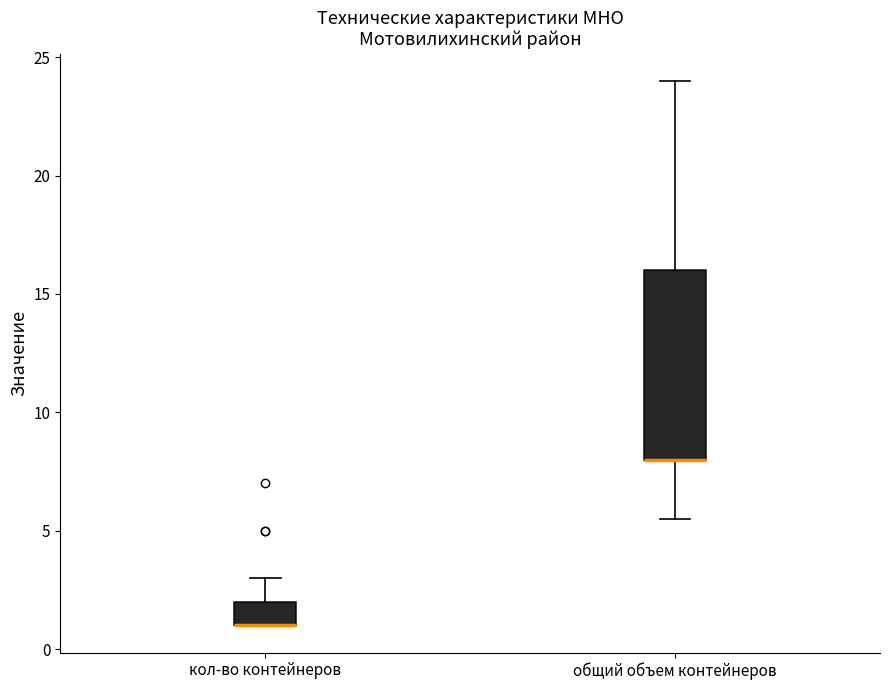

Reading left to right, read every box against the y-axis: the position of its median line, the range the box covers, and the ends of its whiskers. The values are not printed on the chart, so give them approximately, as read against the axis.

кол-во контейнеров: median 1.0 (drawn on the box's lower edge), box 1.0 to 2.0, whiskers 1.0 to 3.0
общий объем контейнеров: median 8.0 (drawn on the box's lower edge), box 8.0 to 16.0, whiskers 5.5 to 24.0